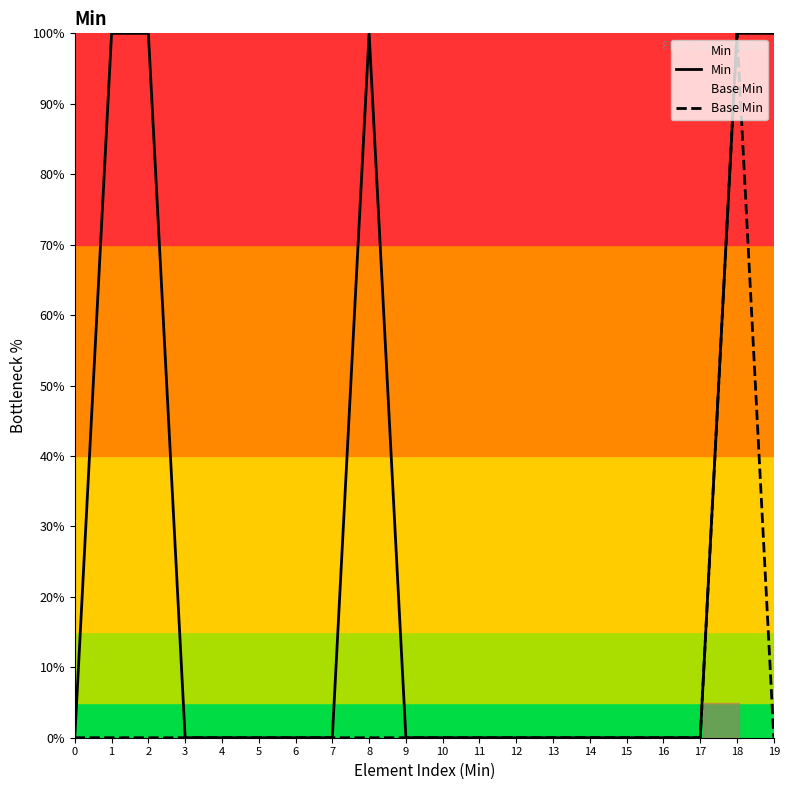

The value of Base Min at 9 is 0. True or false?

True